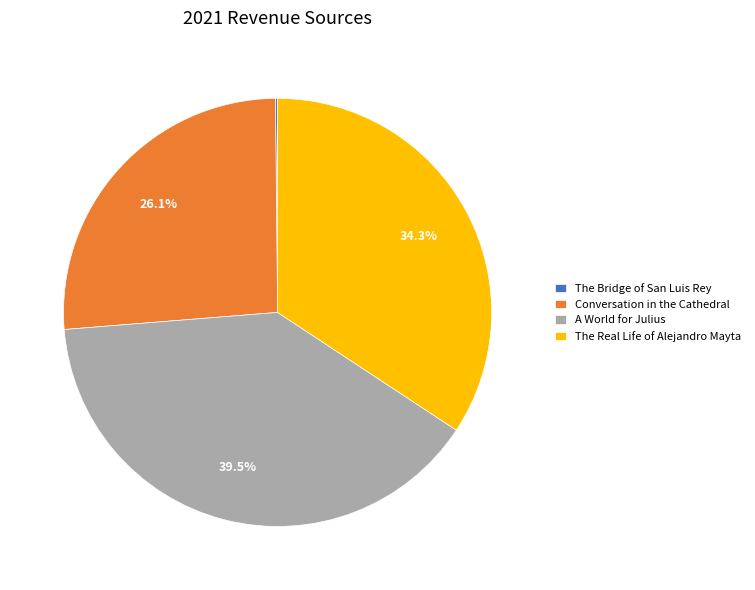

Do Conversation in the Cathedral and The Real Life of Alejandro Mayta together represent more than half of the pie?

Yes